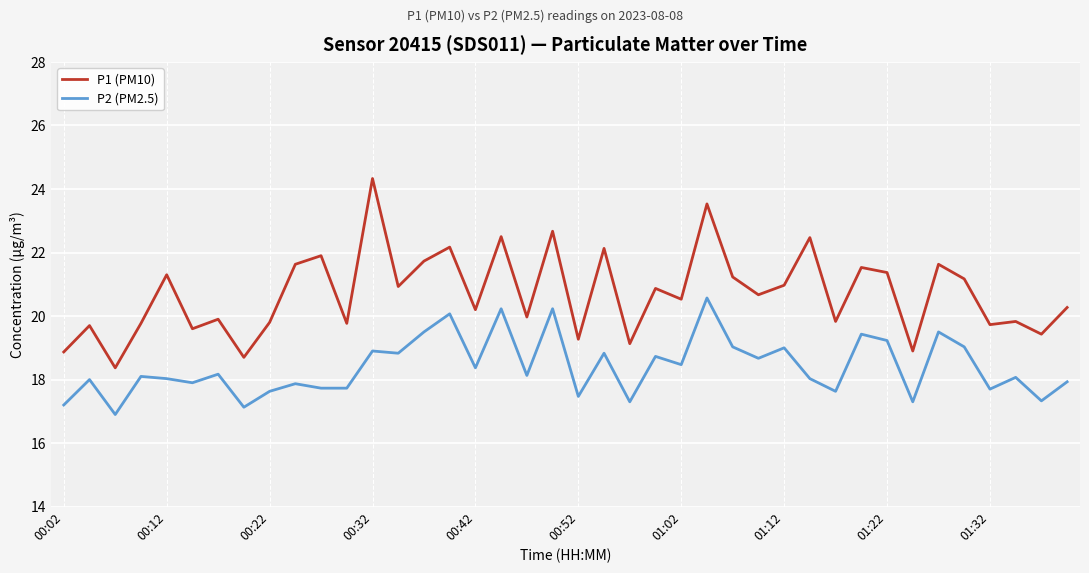

True or false: P2 (PM2.5) and P1 (PM10) cross at least once.

False